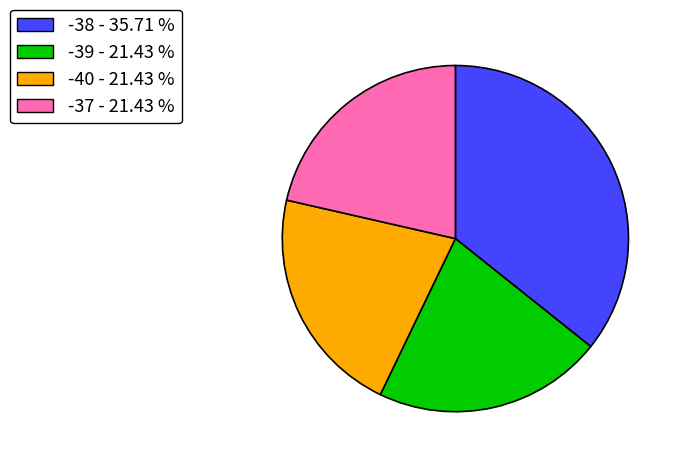

Does any single category account for the majority?

No